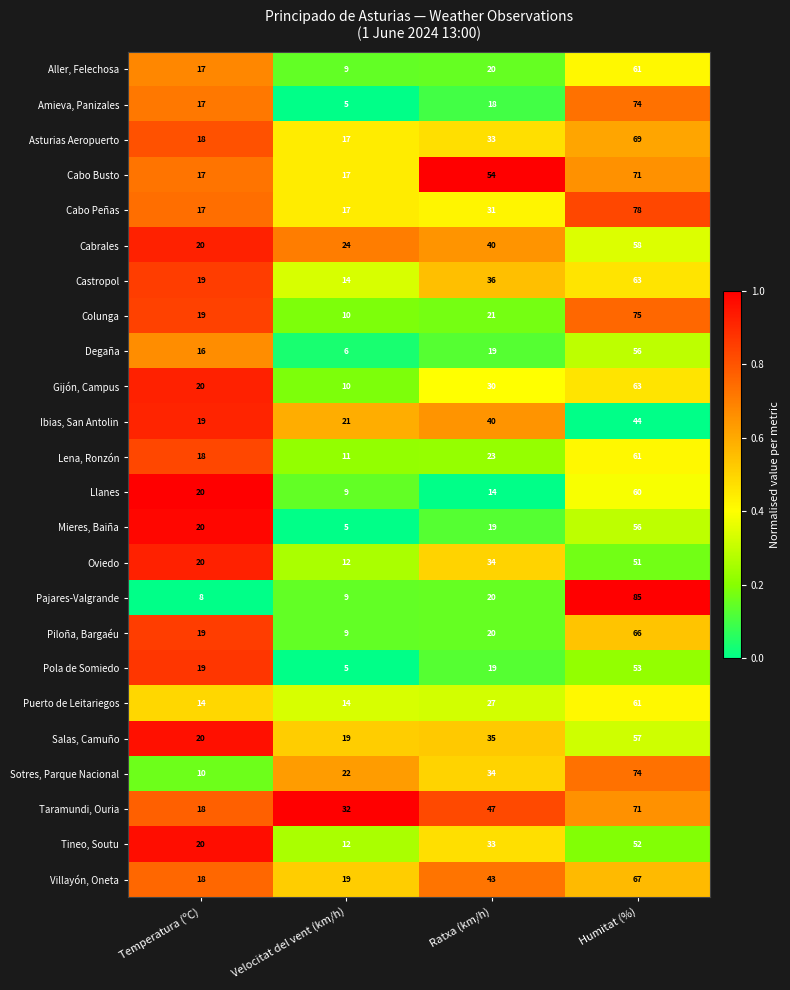

What is the minimum value for Gijón, Campus?

10